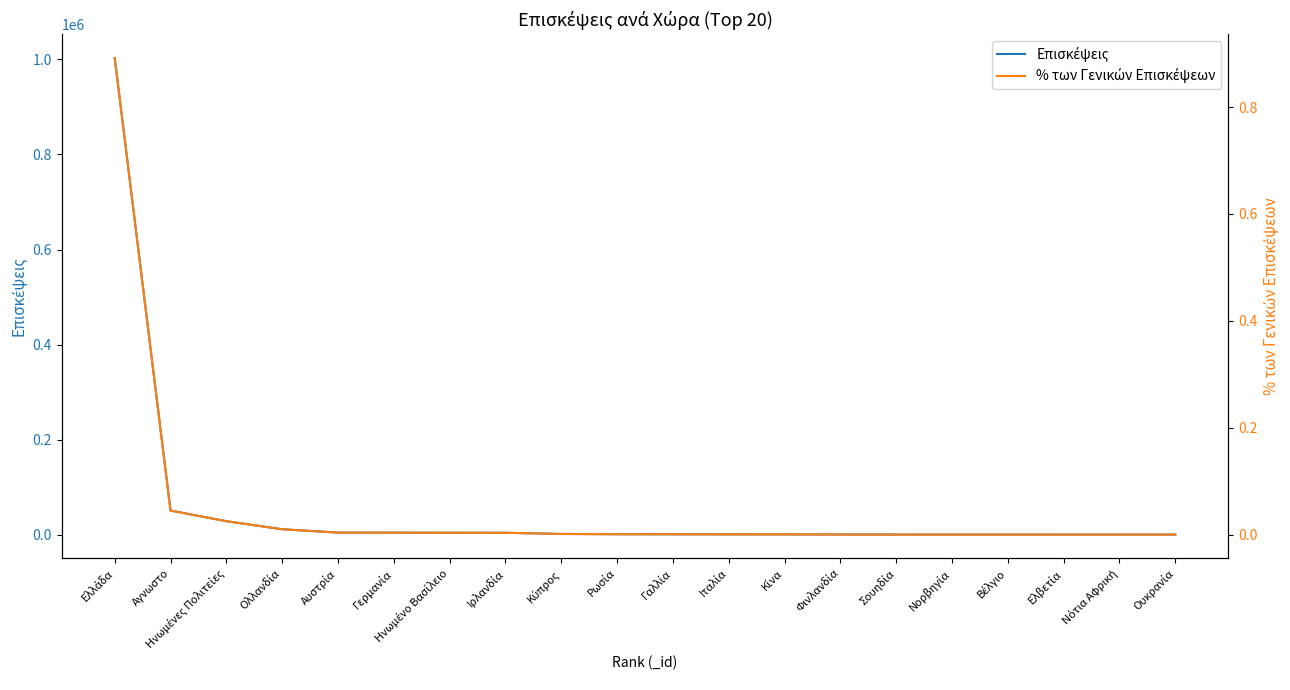

What is the spread (max minus min) of values at Βέλγιο?

468.0